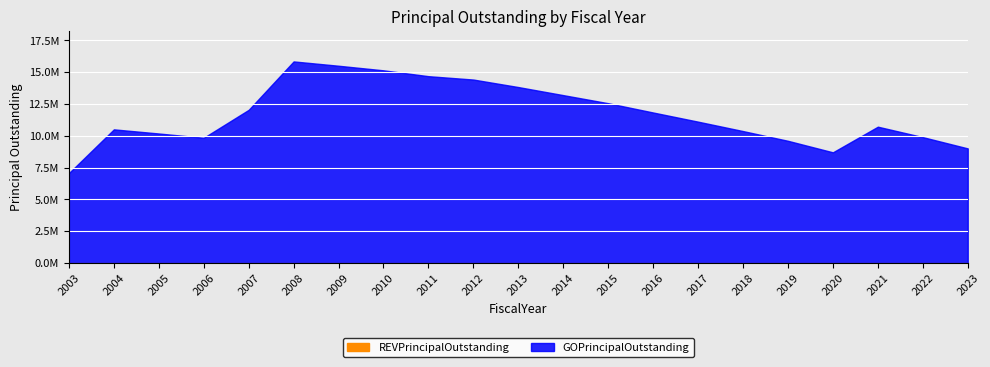

How many categories are shown in the chart?

21